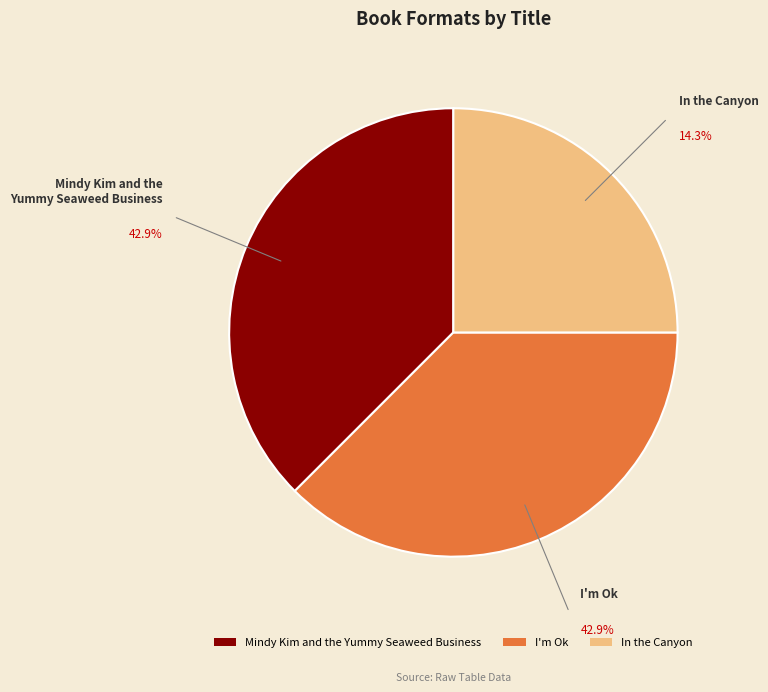

True or false: In the Canyon accounts for 36% of the total.

False